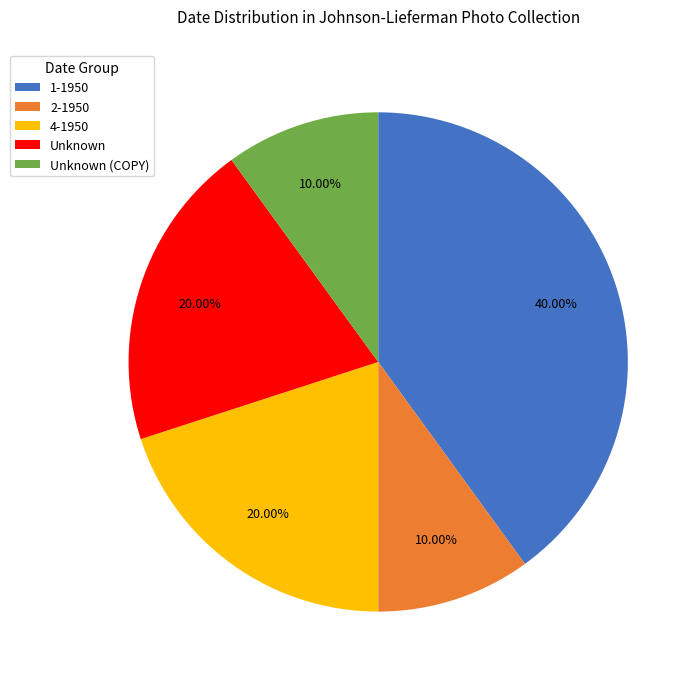

Count the number of slices in the pie.

5